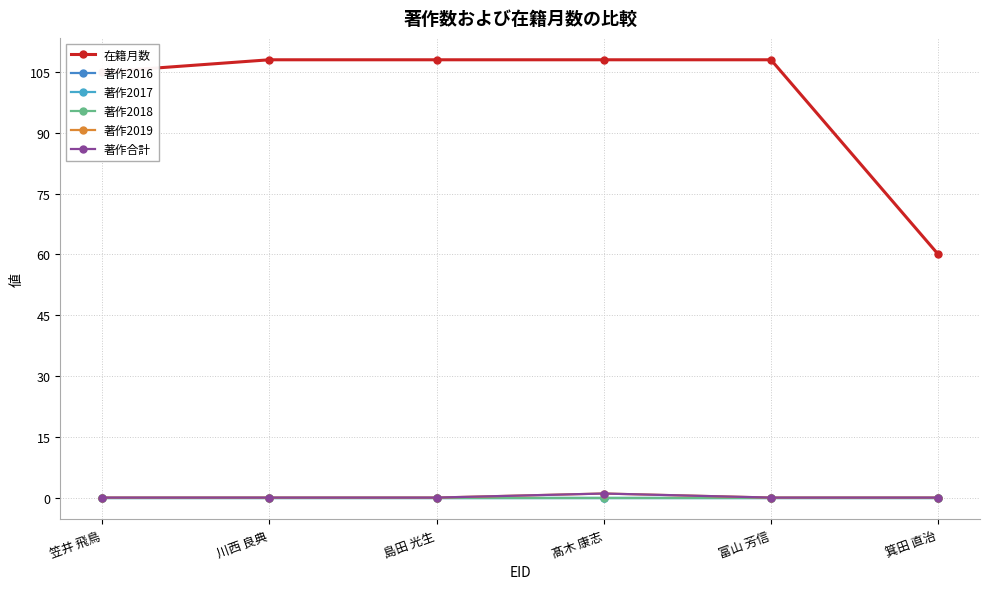

Does the chart have visible grid lines?

Yes